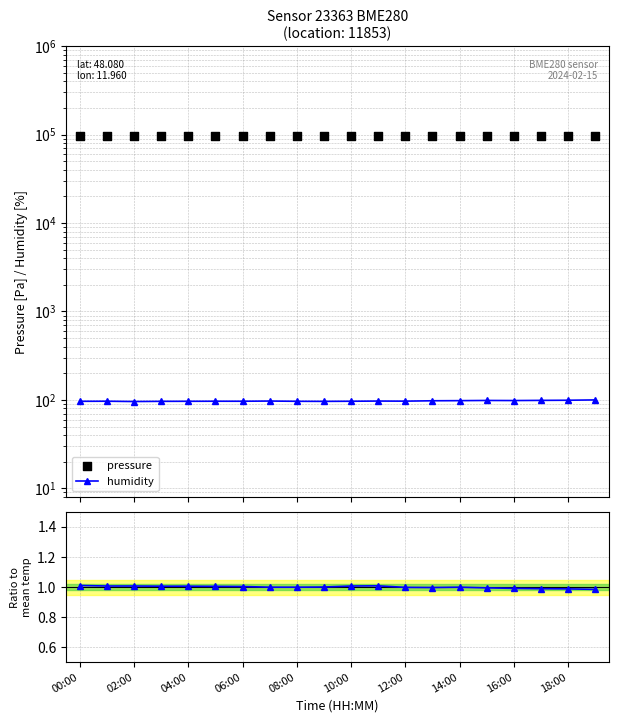

At which category is the sum across all series the highest?

02:00